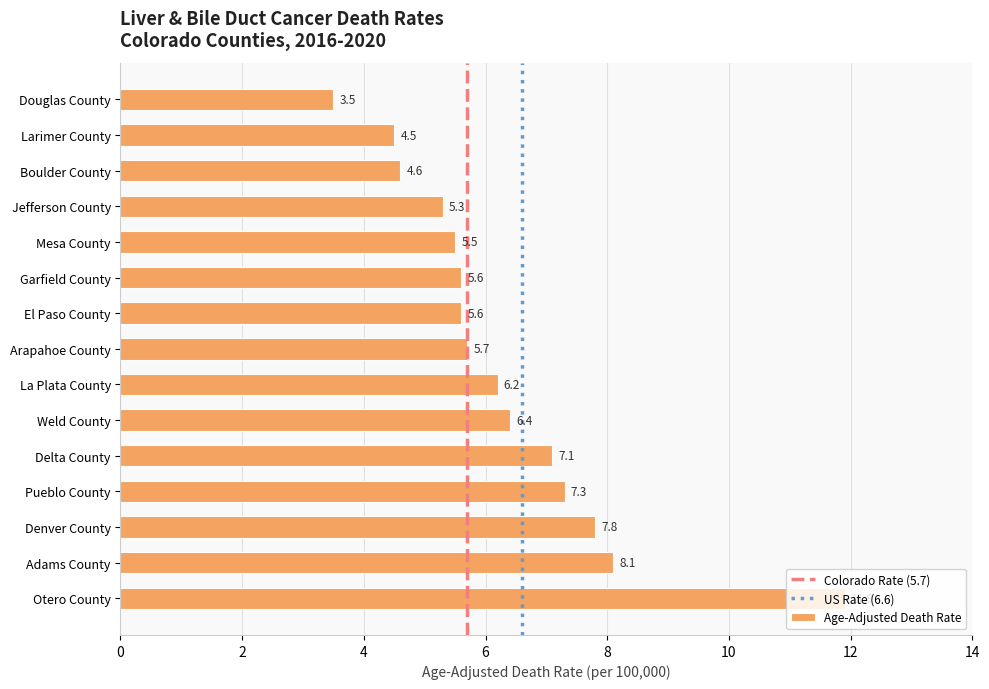

The value at Pueblo County is 7.3. True or false?

True